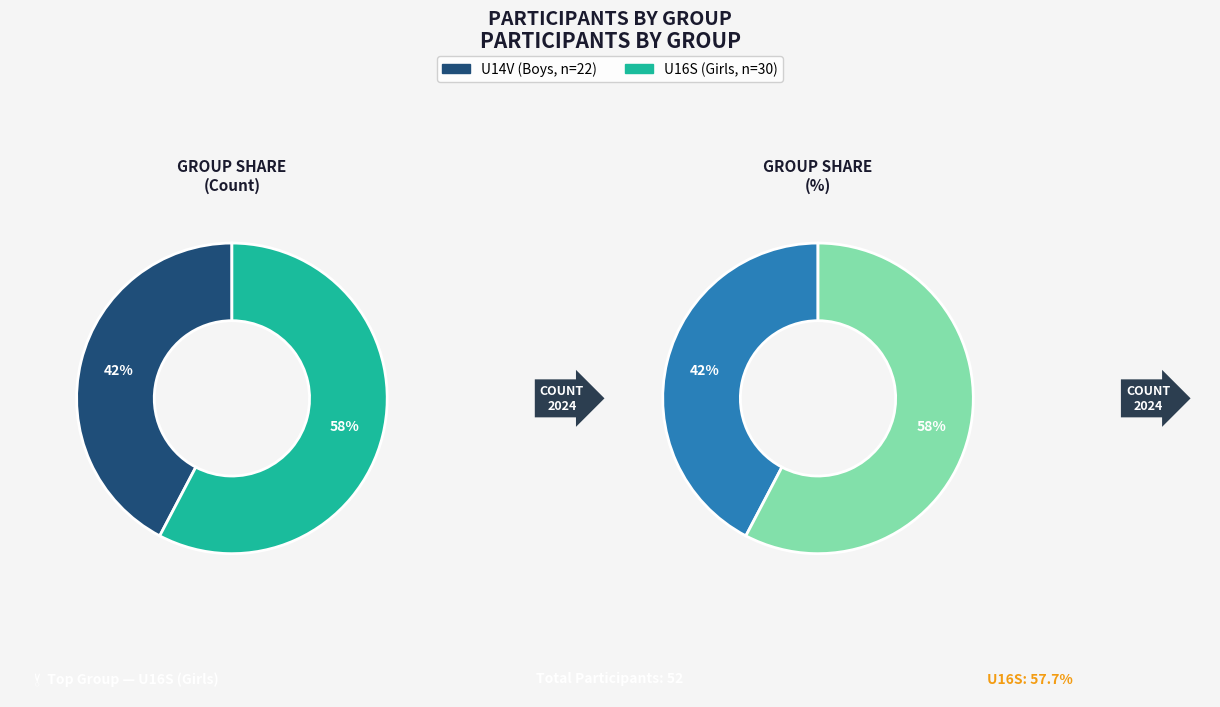

The U16S slice represents 58% of the pie. True or false?

True